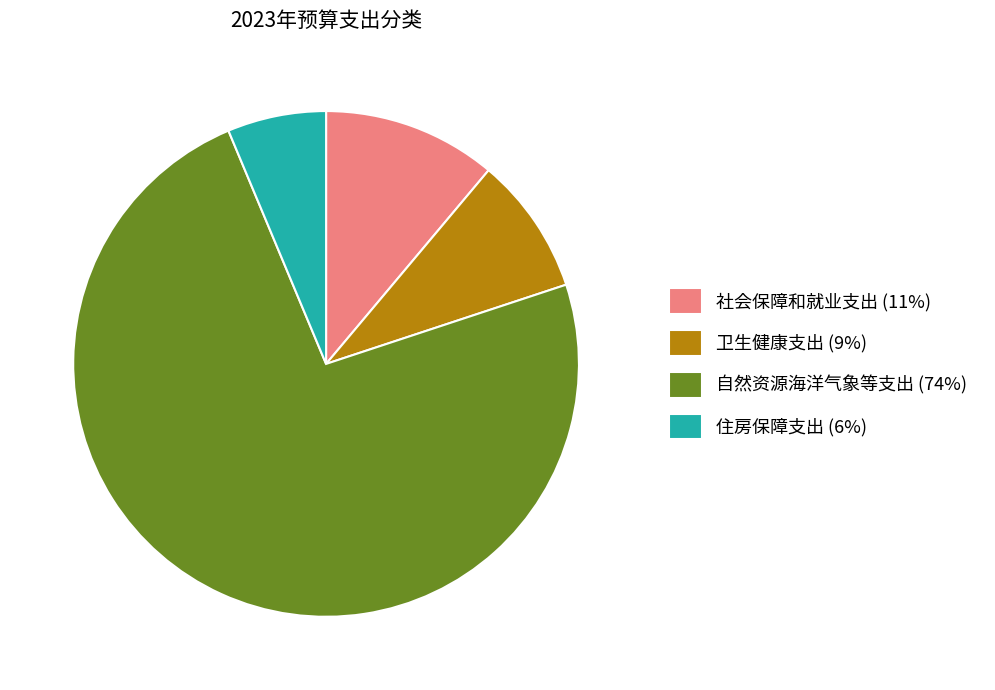

Is there a majority slice in this chart?

Yes